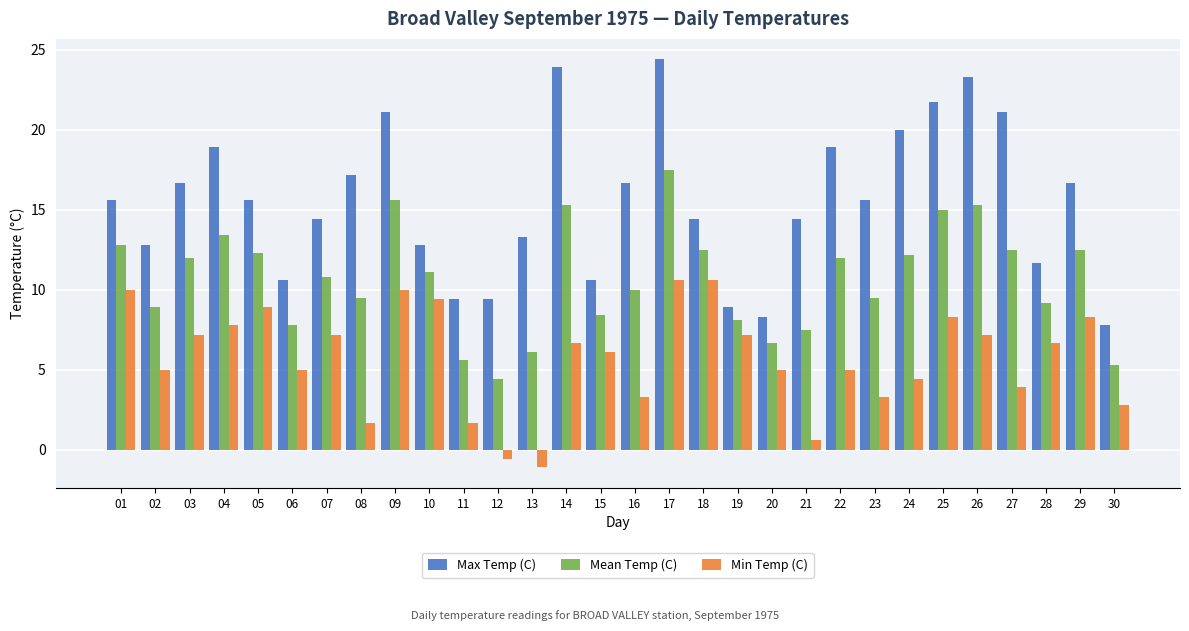

How many bars are there in each group?

3